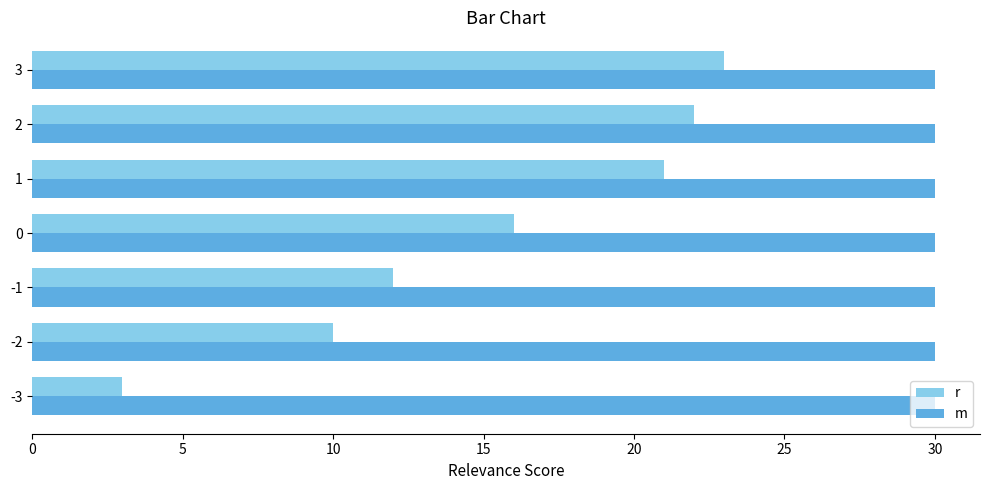

Which series has the largest range (max minus min)?

r